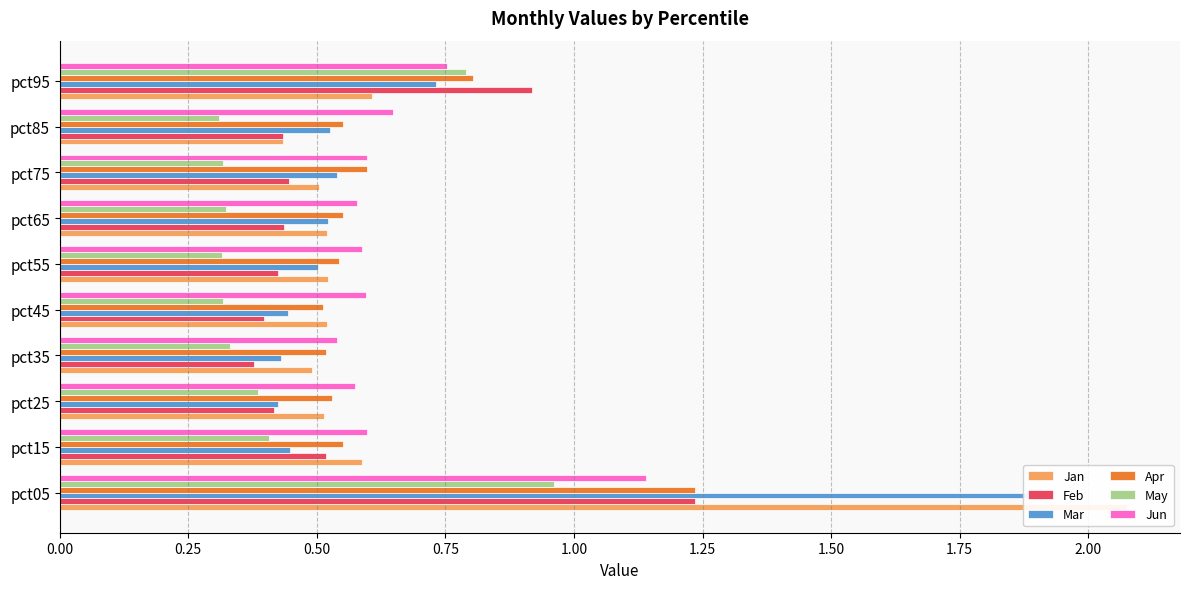

The Feb series shows 0.2 at pct65. True or false?

False